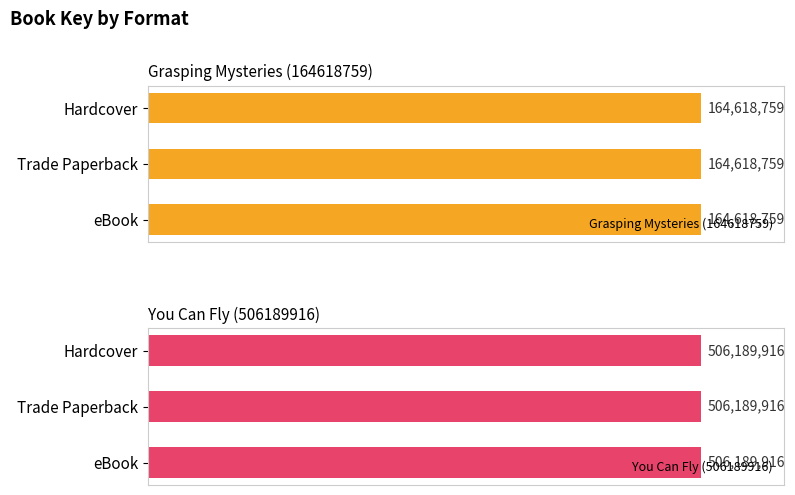

What value does the Grasping Mysteries (164618759) series have at Trade Paperback?

164618759